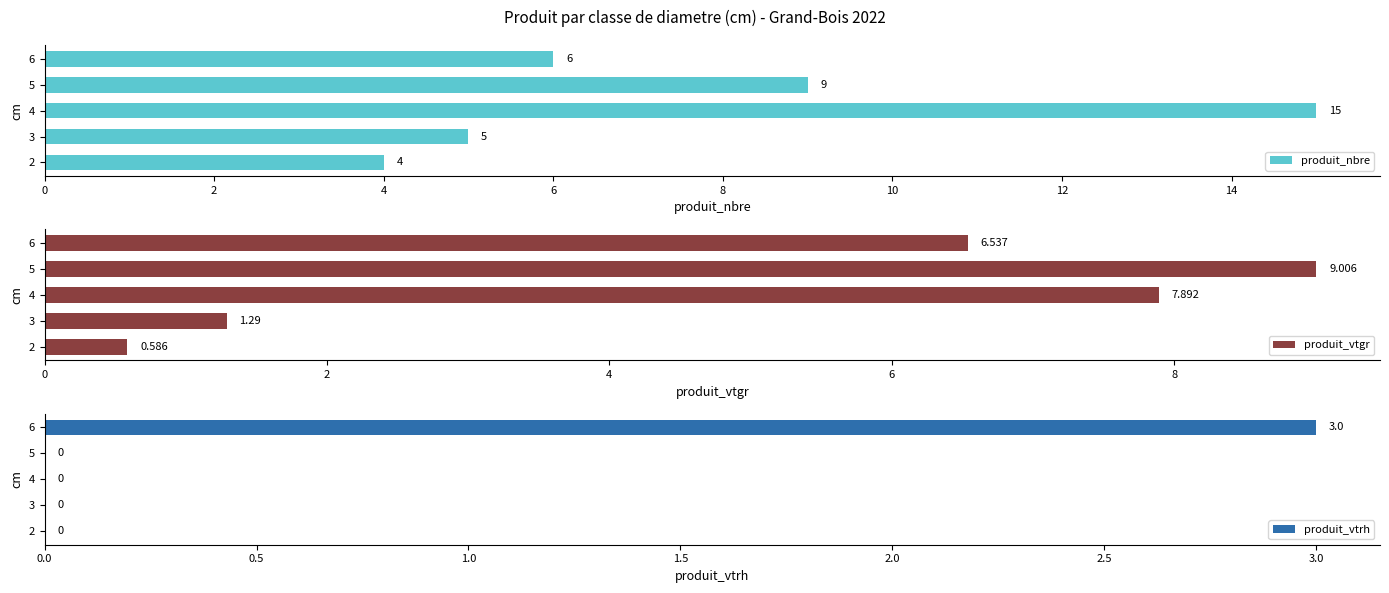

What are all the series names shown in the legend?

produit_nbre, produit_vtgr, produit_vtrh